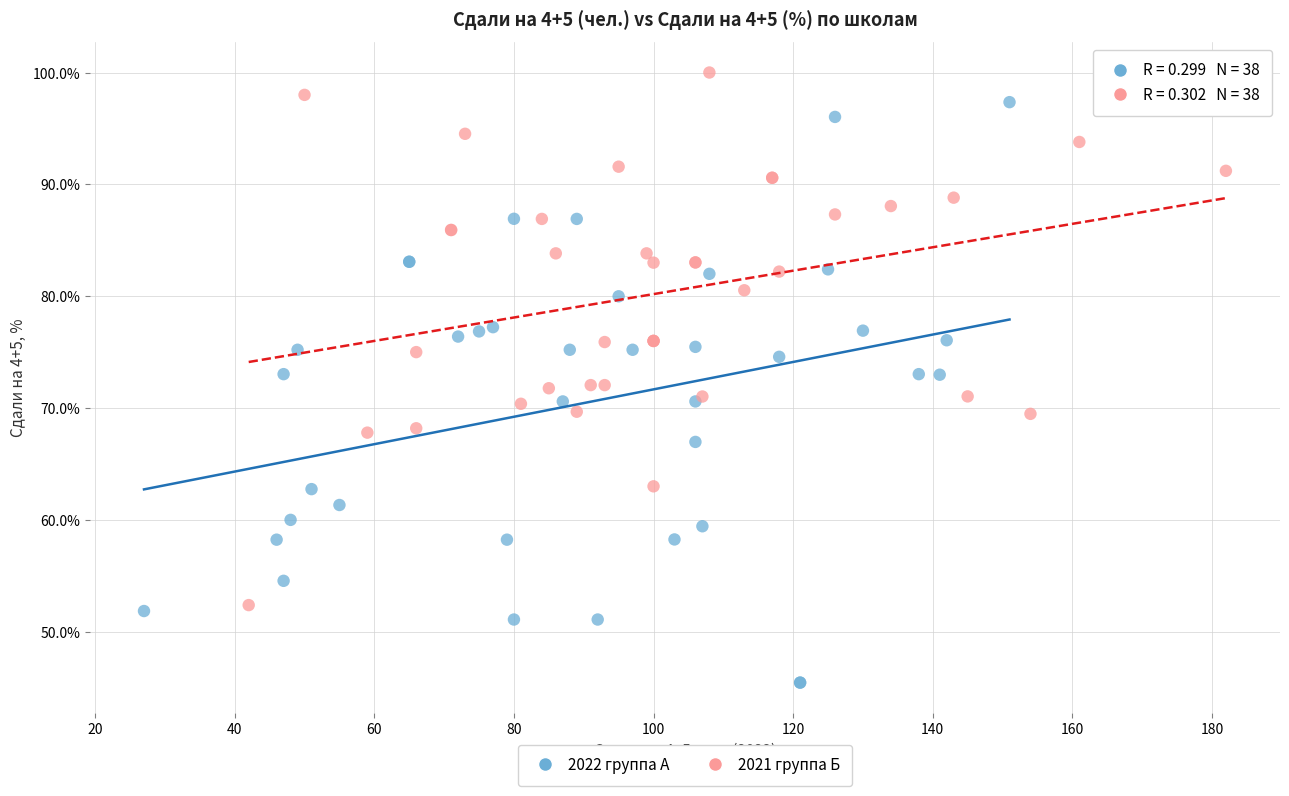

Which series contains the lowest Y value?

2022 группа А